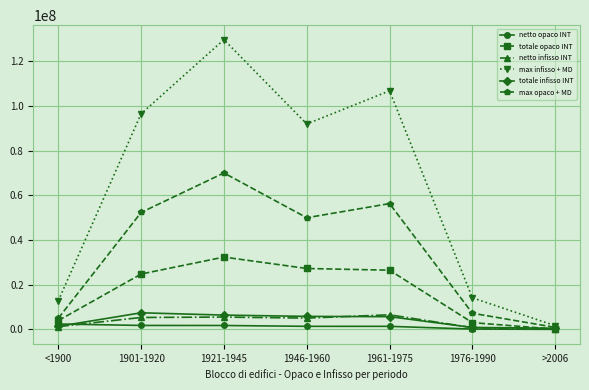

Which series has the widest spread of values?

max infisso + MD